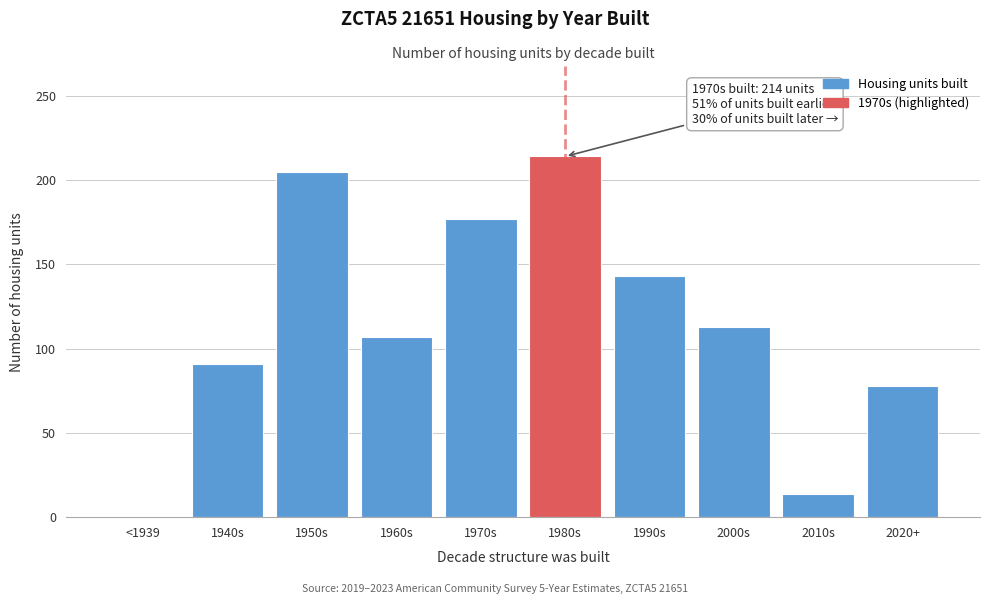

Reading left to right, what are all the values shown in this chart?

<1939=0	1940s=91	1950s=205	1960s=107	1970s=177	1980s=214	1990s=143	2000s=113	2010s=14	2020+=78